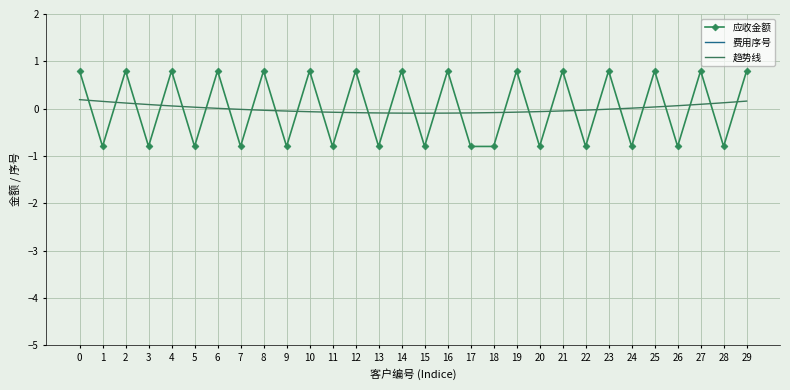

What is the value of the 应收金额 point at the 7th from the left?

0.8